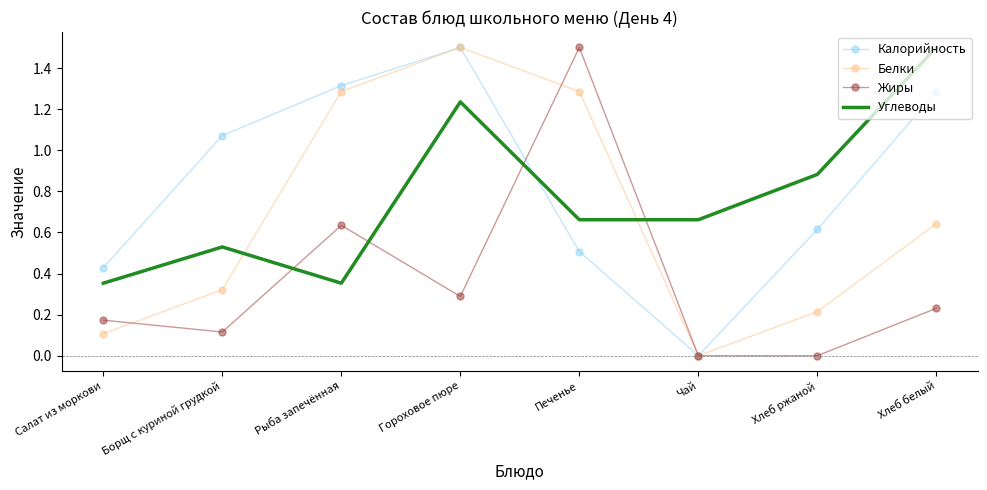

What is the spread (max minus min) of values at Рыба запечённая?

1.0